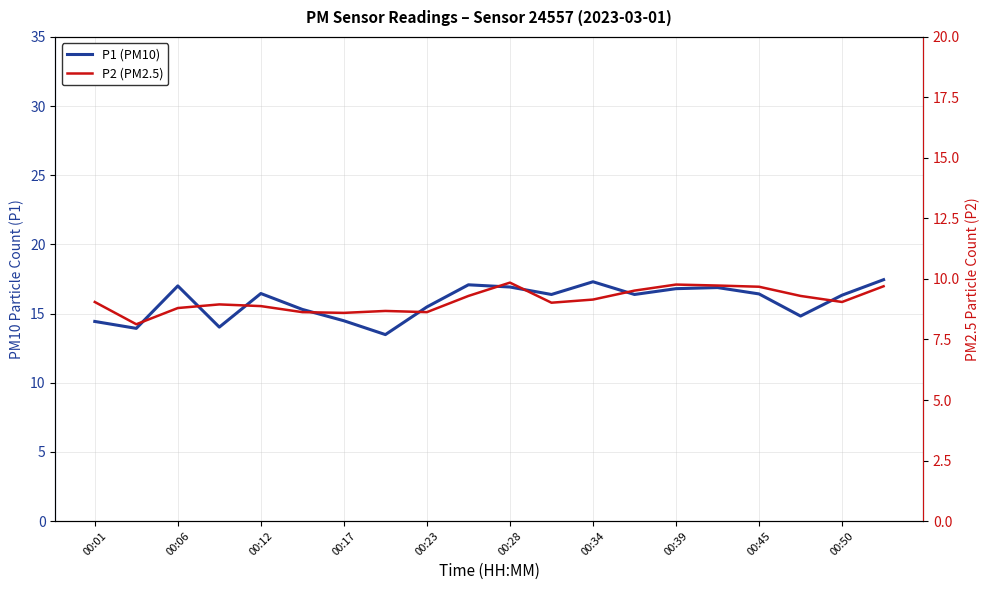

Is it true that P2 (PM2.5) equals 8.8 at 00:06?

True